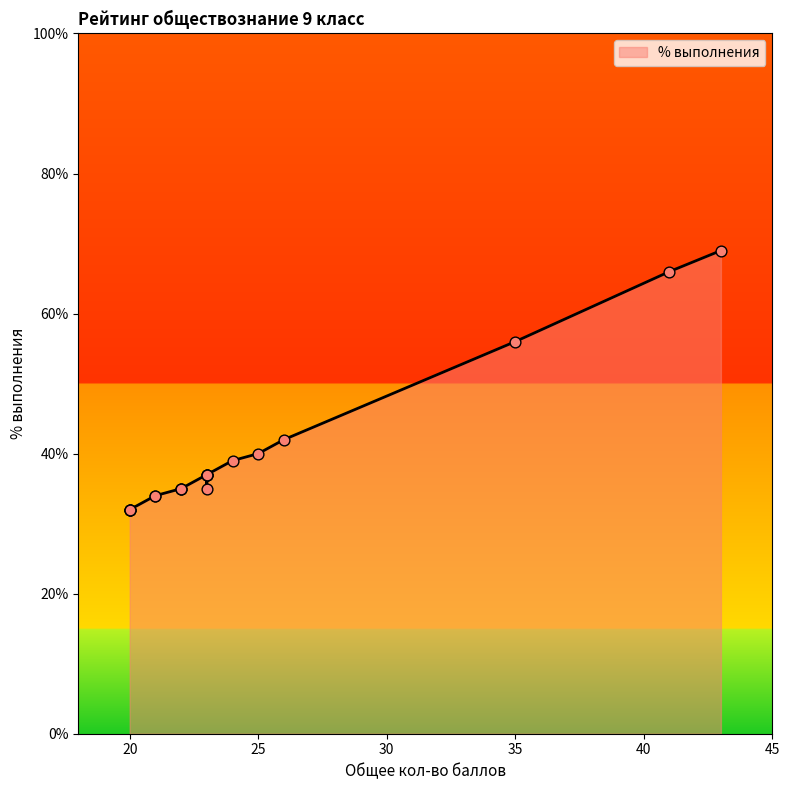

What is the change in value from 23 to 22?

-2